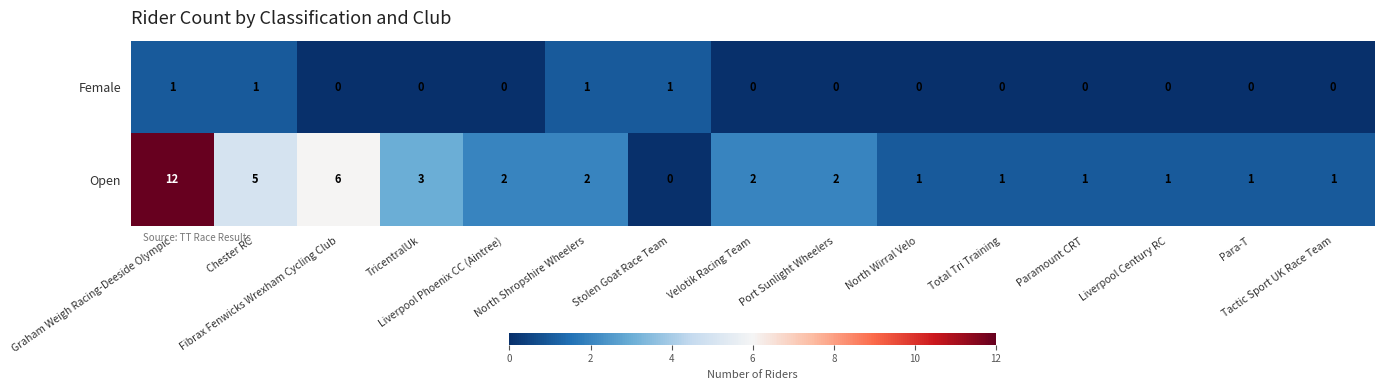

Which series has the largest total across all categories?

Open